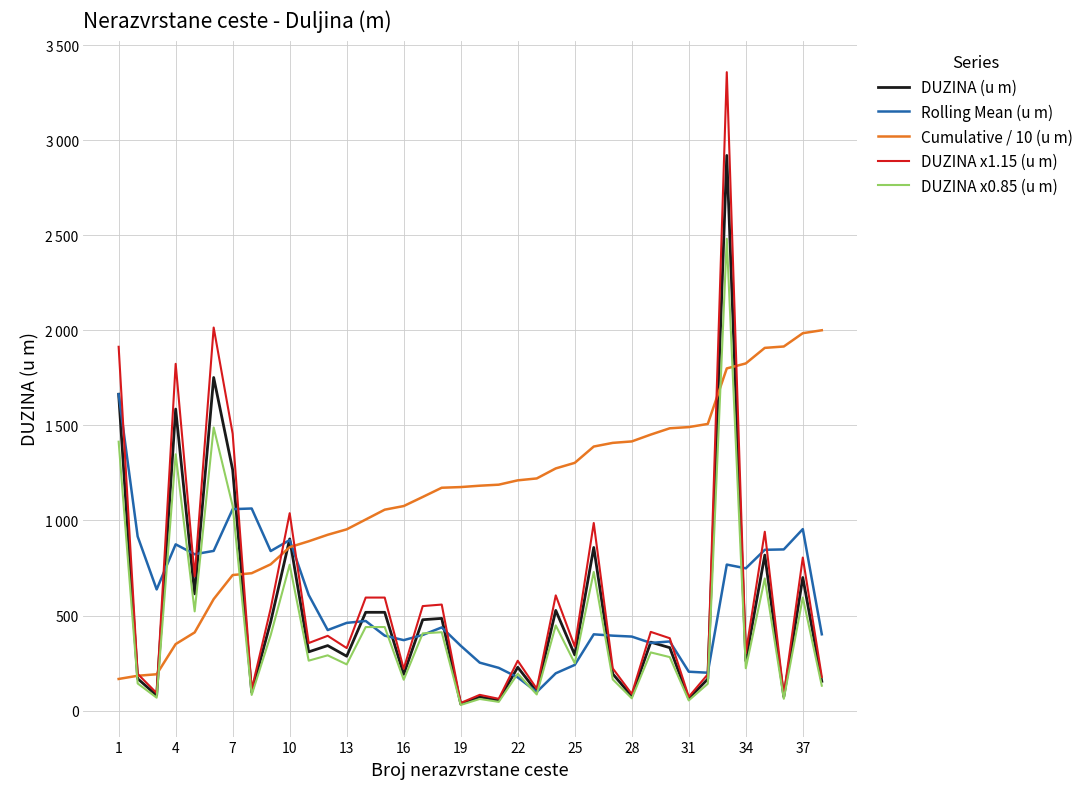

What are all the series names shown in the legend?

DUZINA (u m), Rolling Mean (u m), Cumulative / 10 (u m), DUZINA x1.15 (u m), DUZINA x0.85 (u m)